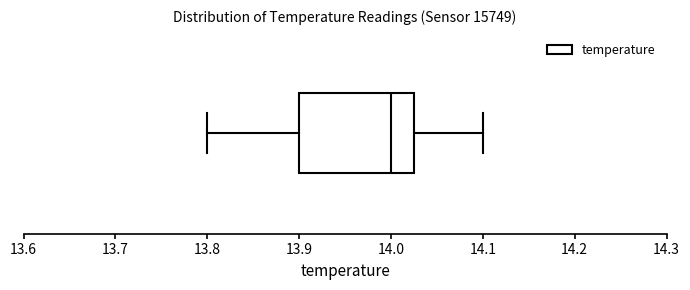

Transcribe this box plot: give where the median line is, the range the box spans, and where the two whiskers end, as read against the x-axis. The values are not printed on the chart, so give them approximately, as read against the axis.

median 14.00, box 13.90 to 14.03, whiskers 13.80 to 14.10